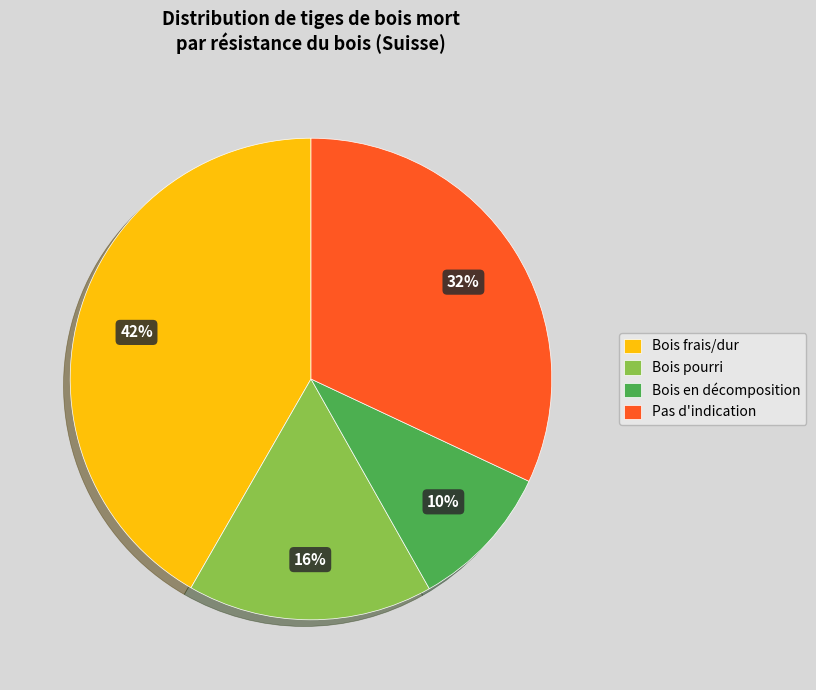

Which category has the biggest portion of the pie?

Bois frais/dur